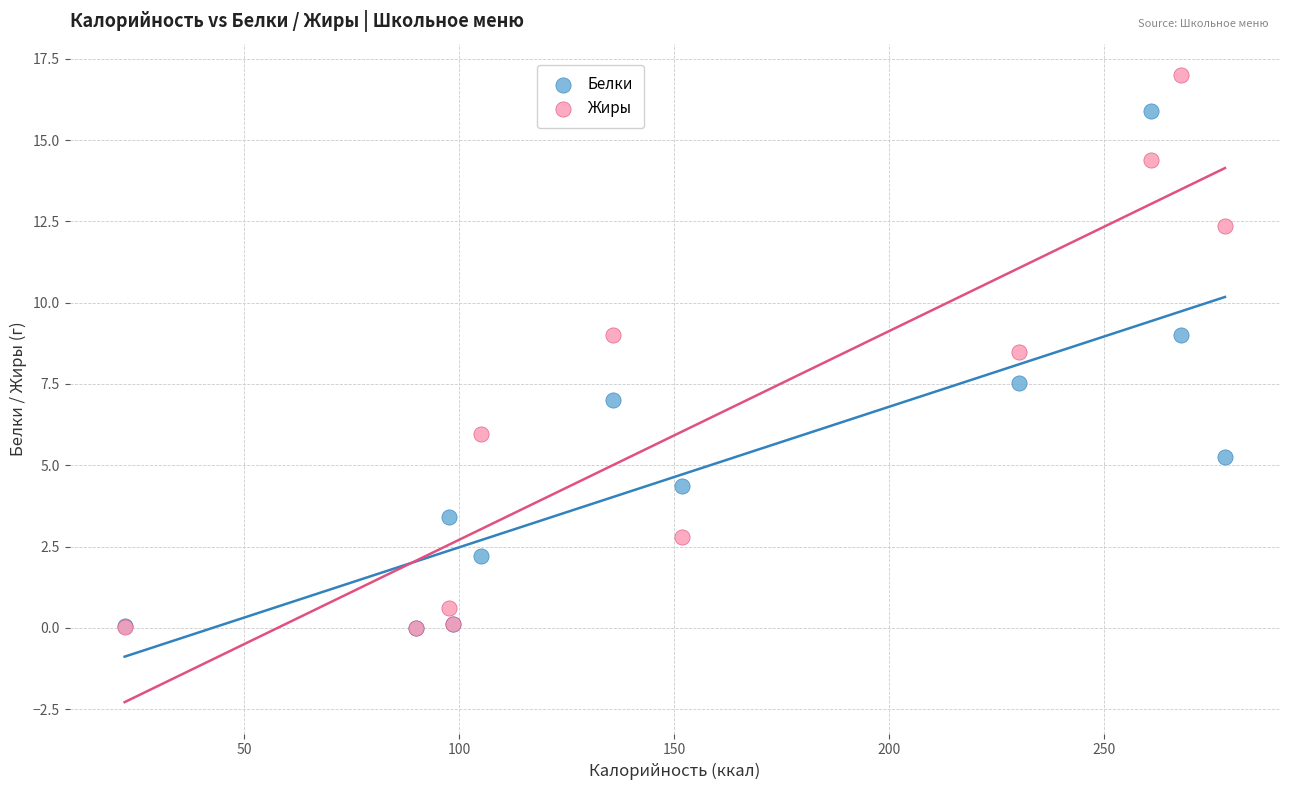

What are all the series names shown in the legend?

Белки, Жиры